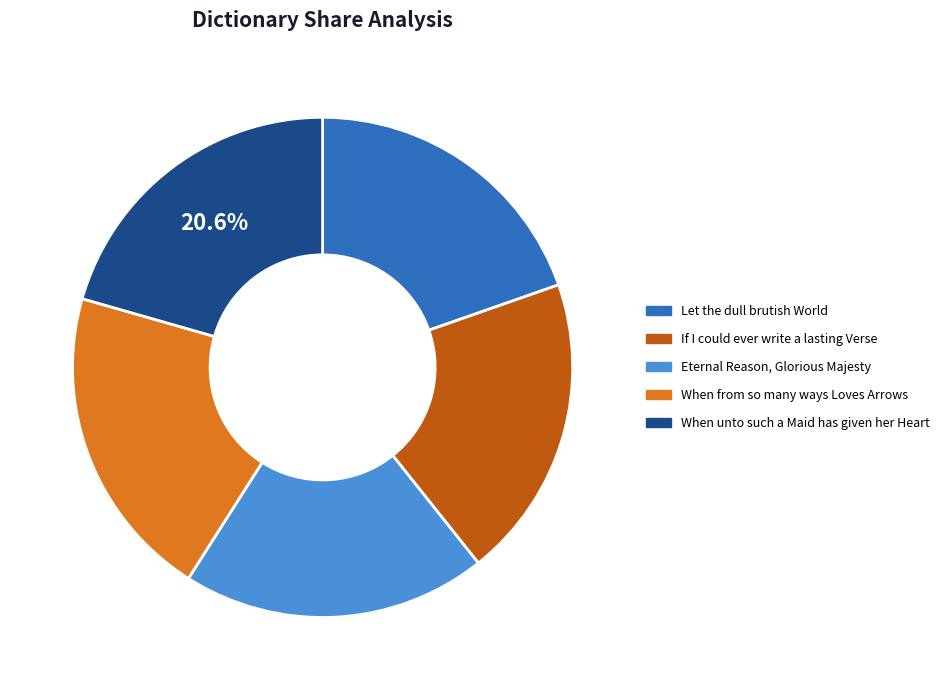

To the nearest percent, what is the difference between the When unto such a Maid has given her Heart and Eternal Reason, Glorious Majesty slice percentages?

1%